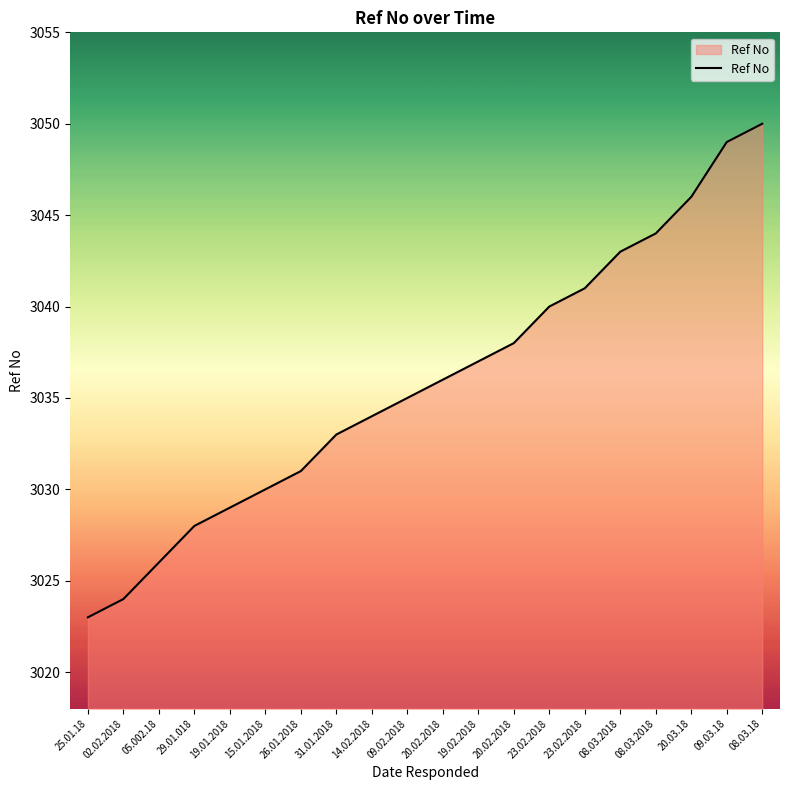

Between 05.002.18 and 20.02.2018, which is larger?

20.02.2018